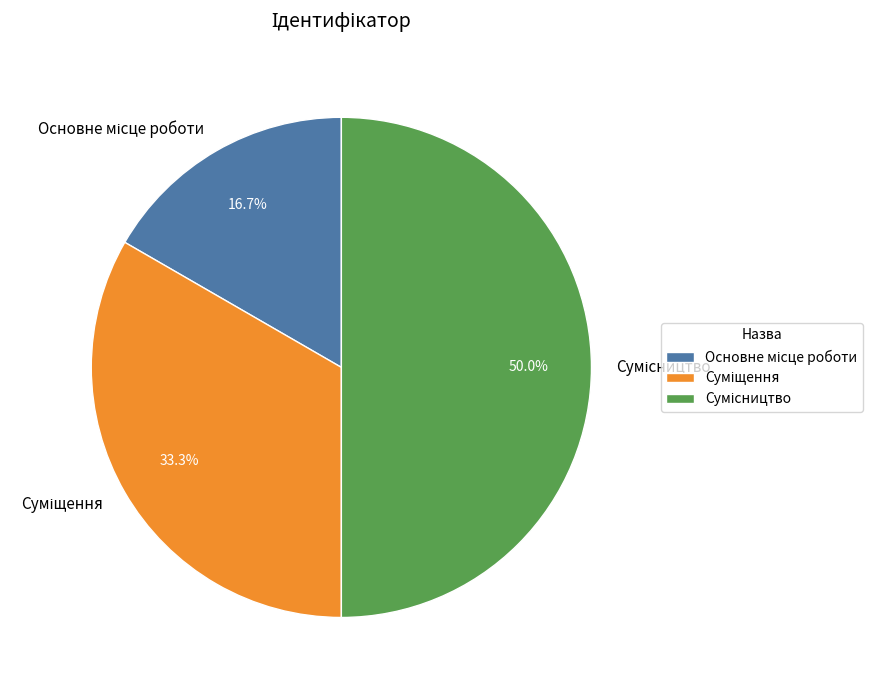

Rank the categories by value from highest to lowest.

Сумісництво, Суміщення, Основне місце роботи